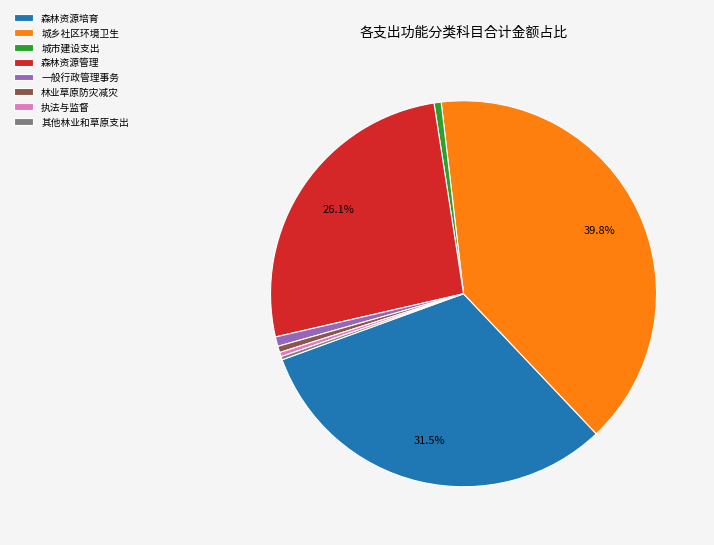

Does 森林资源管理 account for over 50% of the chart?

No